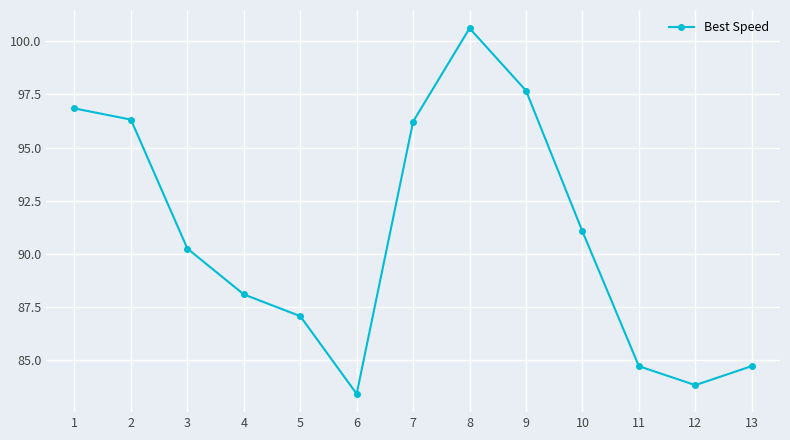

Reading left to right, what are all the values shown in this chart?

1=96.8	2=96.3	3=90.3	4=88.1	5=87.1	6=83.4	7=96.2	8=100.6	9=97.7	10=91.1	11=84.7	12=83.8	13=84.7